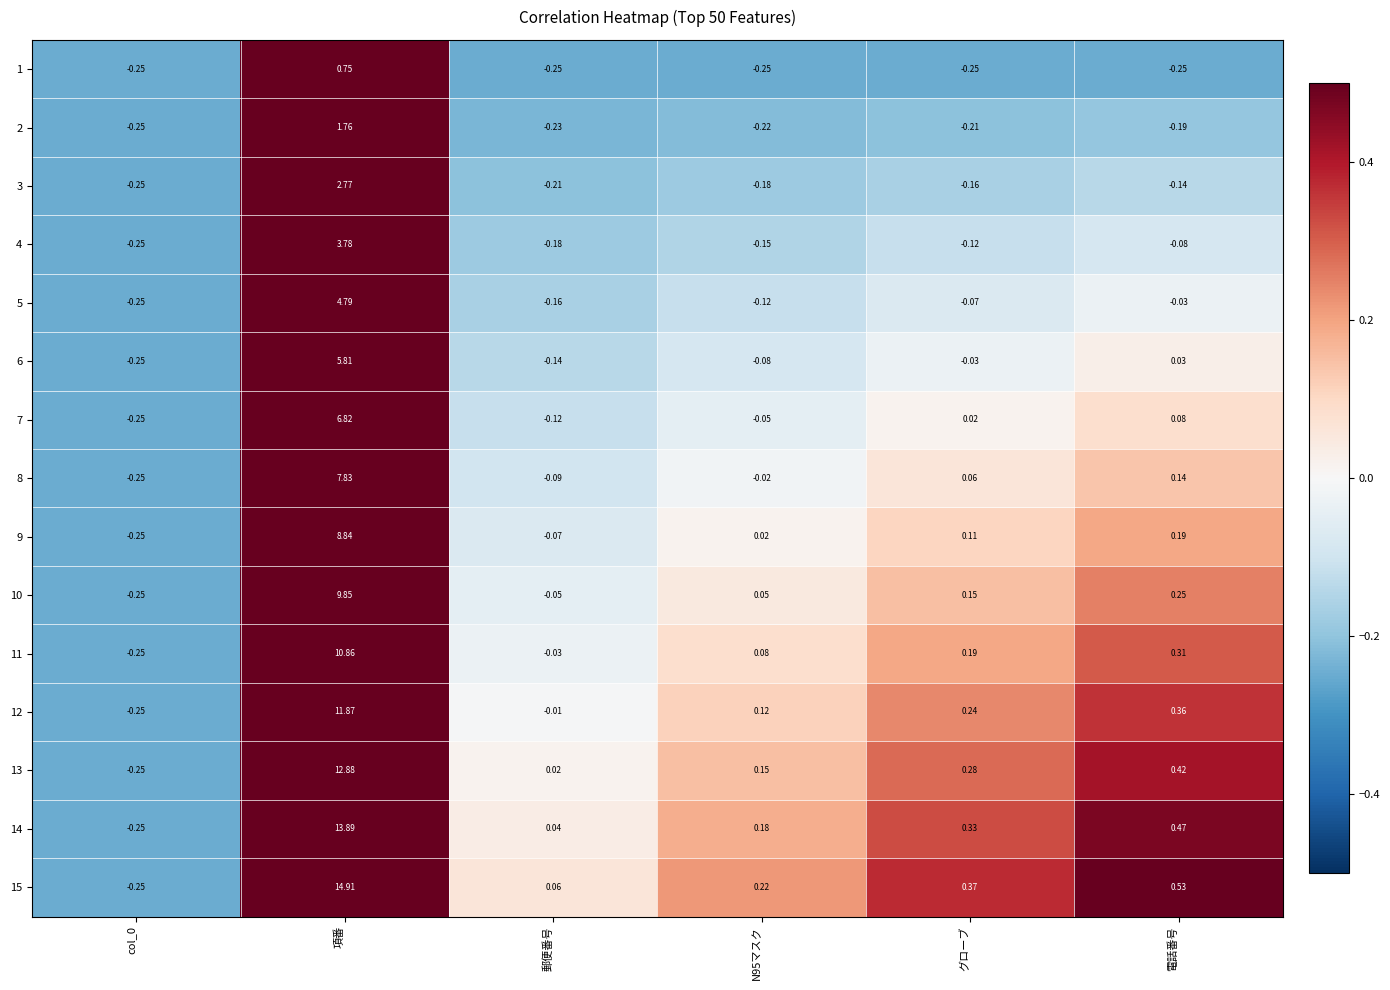

At which category is the sum across all series the highest?

項番